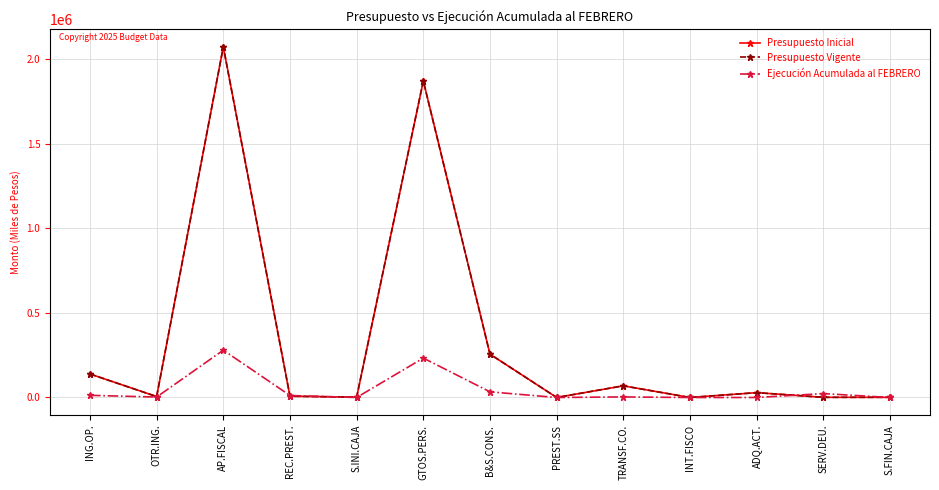

How many interior local peaks does the Ejecución Acumulada al FEBRERO series have?

4